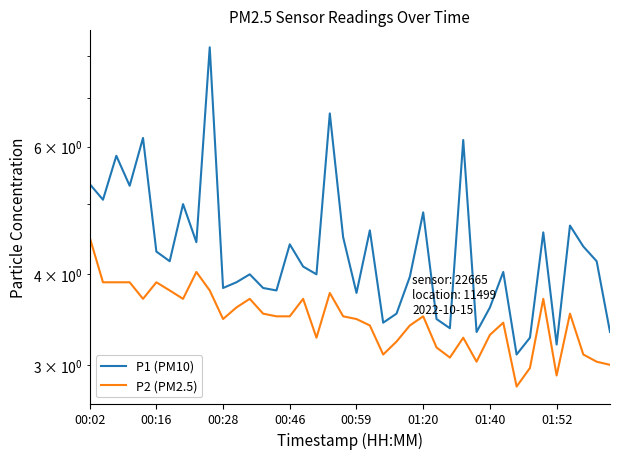

True or false: P1 (PM10) and P2 (PM2.5) intersect in this chart.

False